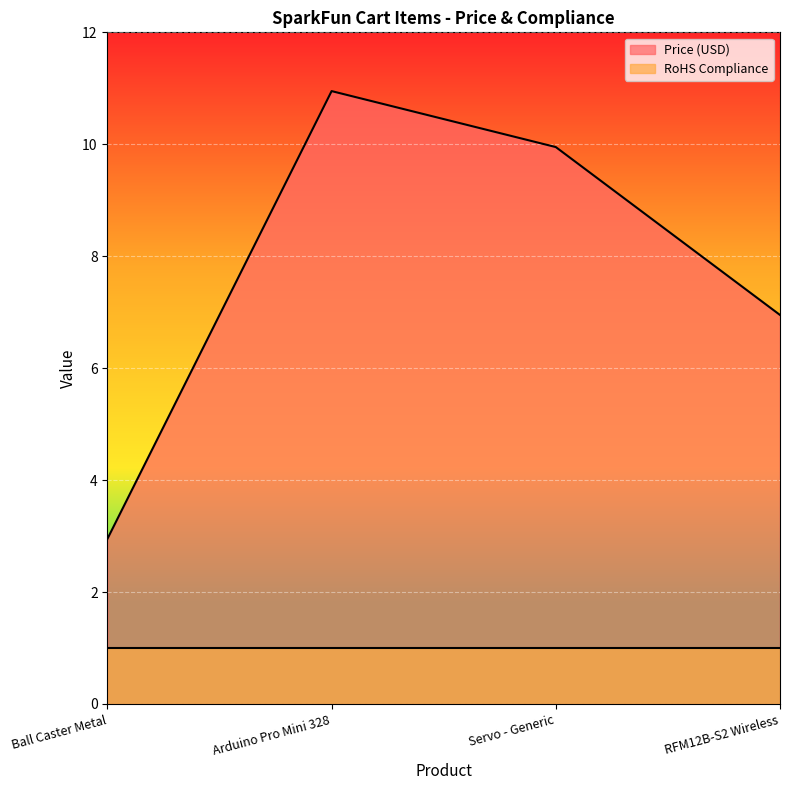

Between Ball Caster Metal and Arduino Pro Mini 328, which is larger?

Arduino Pro Mini 328